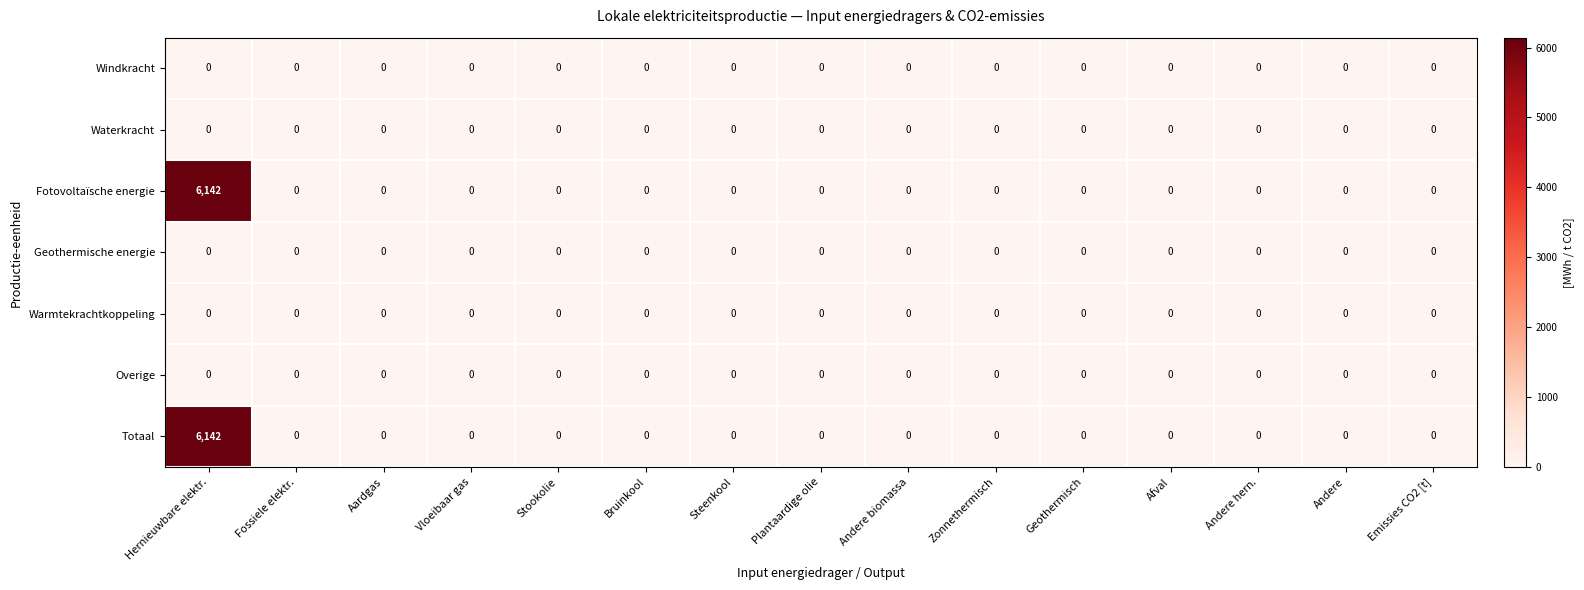

Which category has the highest value in the Fotovoltaïsche energie series?

Hernieuwbare elektr.